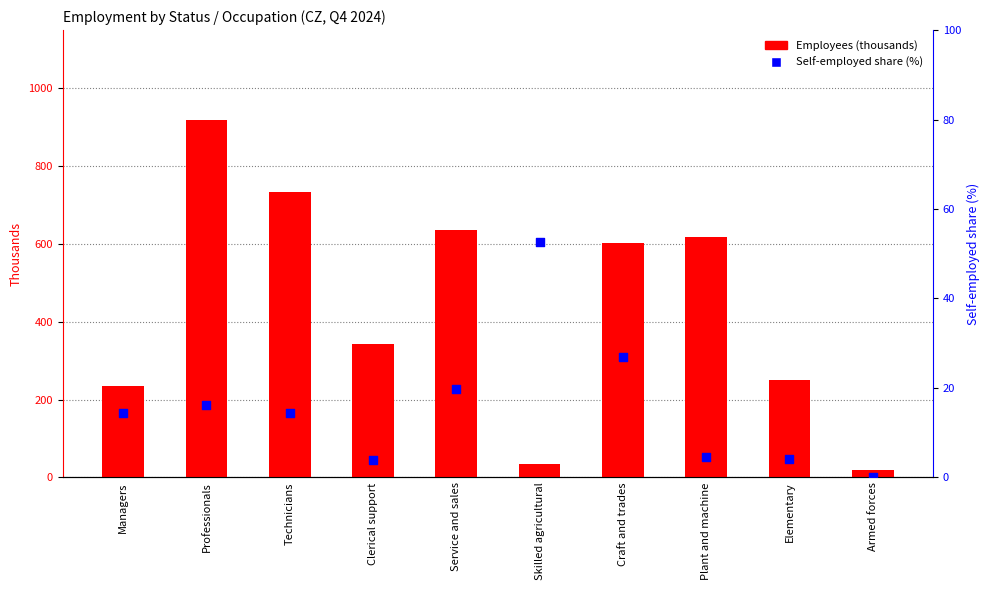

Which series contains the lowest Y value?

Self-employed share (%)